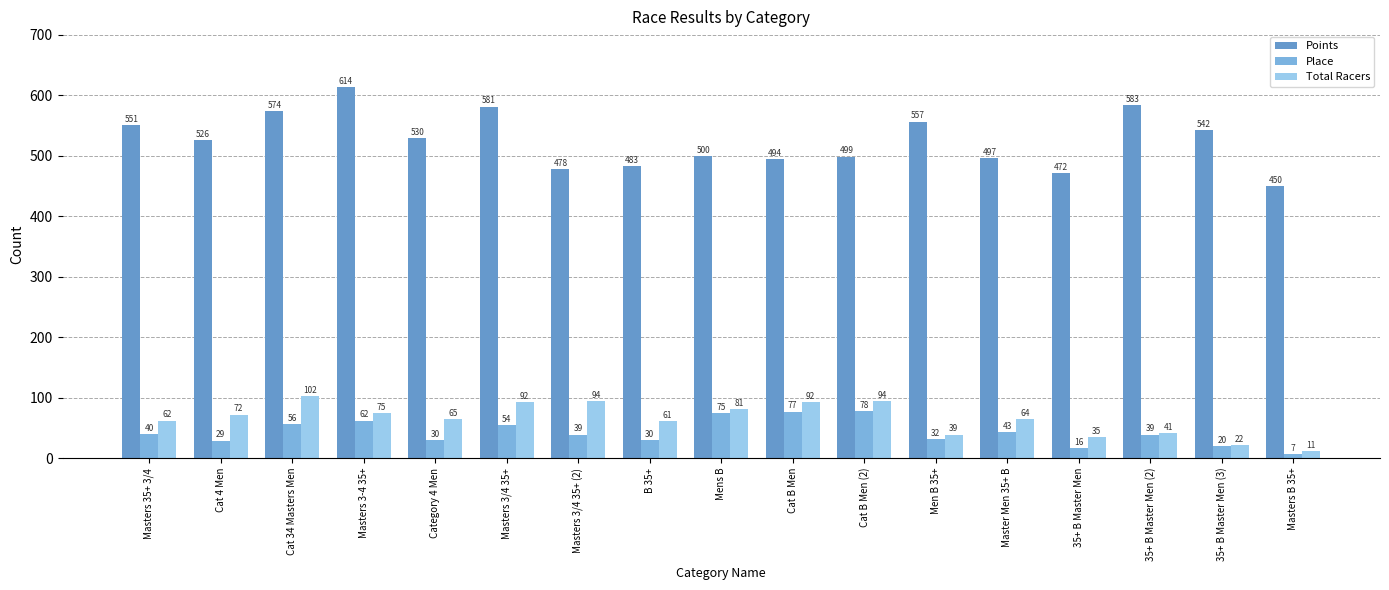

Reading right to left, transcribe all the data shown in this chart.

Points: 449.8	541.9	583.5	471.5	496.6	556.6	498.7	494.3	500.0	482.6	478.0	581.4	529.7	613.8	573.9	526.5	551.0
Place: 7.0	20.0	39.0	16.0	43.0	32.0	78.0	77.0	75.0	30.0	39.0	54.0	30.0	62.0	56.0	29.0	40.0
Total Racers: 11.0	22.0	41.0	35.0	64.0	39.0	94.0	92.0	81.0	61.0	94.0	92.0	65.0	75.0	102.0	72.0	62.0